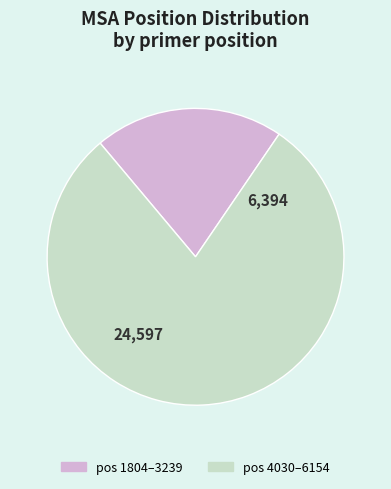

Is there a majority slice in this chart?

Yes